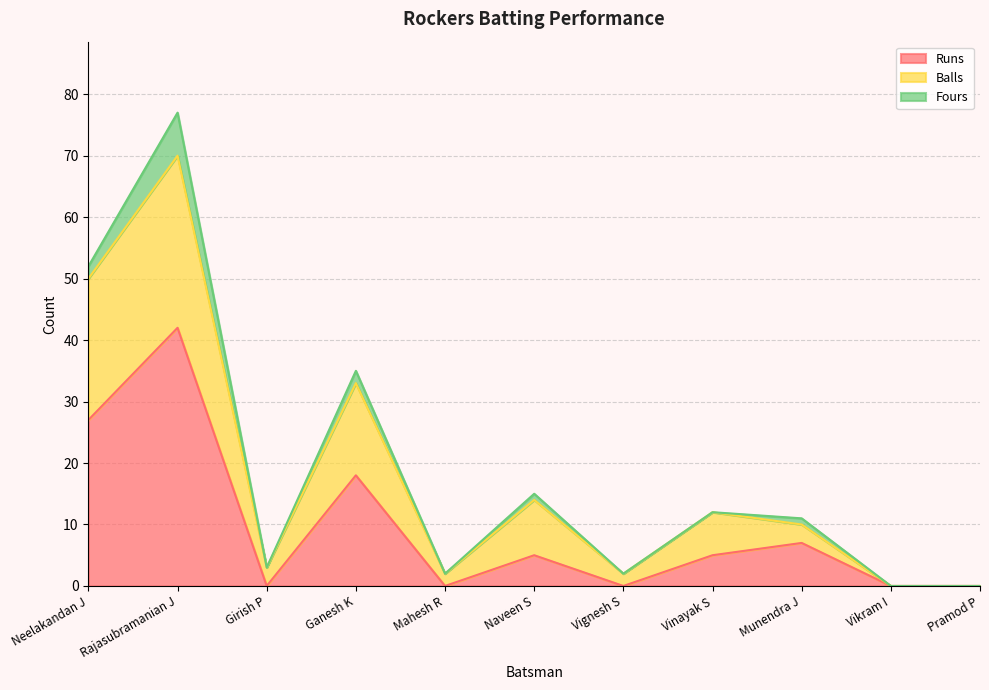

What is the maximum value shown in the chart?

70